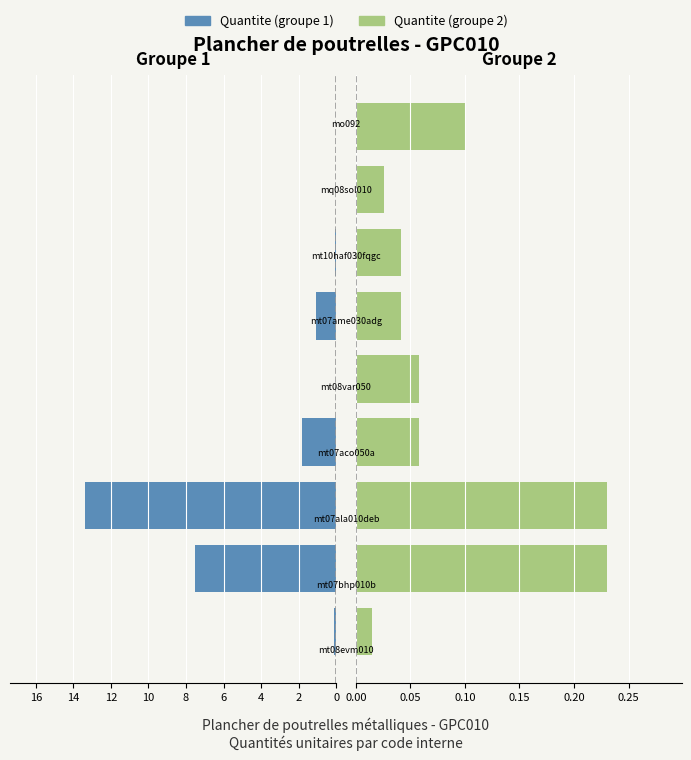

At 16, list the series in order from smallest to largest.

Quantite (groupe 1), Quantite (groupe 2)